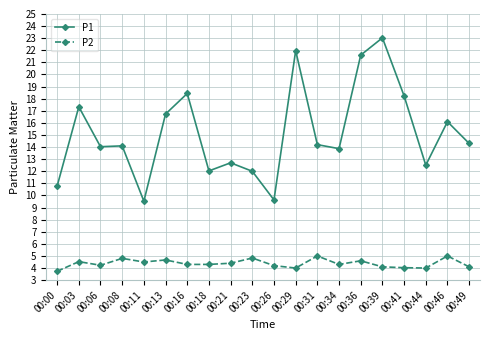

How many lines are shown in the chart?

2